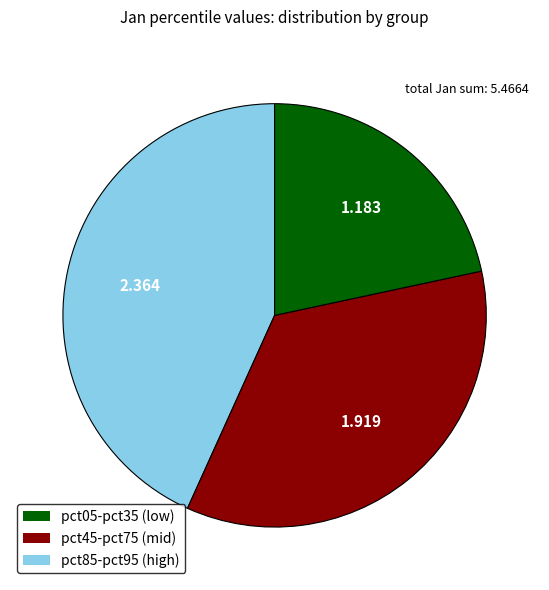

How many slices are in this pie chart?

3